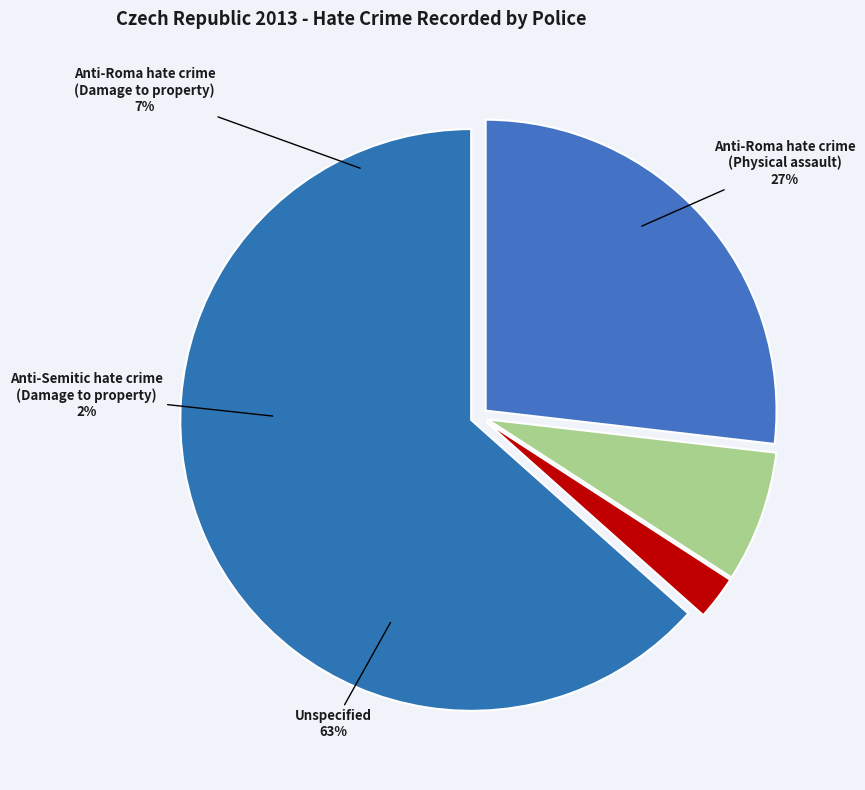

Which category accounts for the majority?

Unspecified